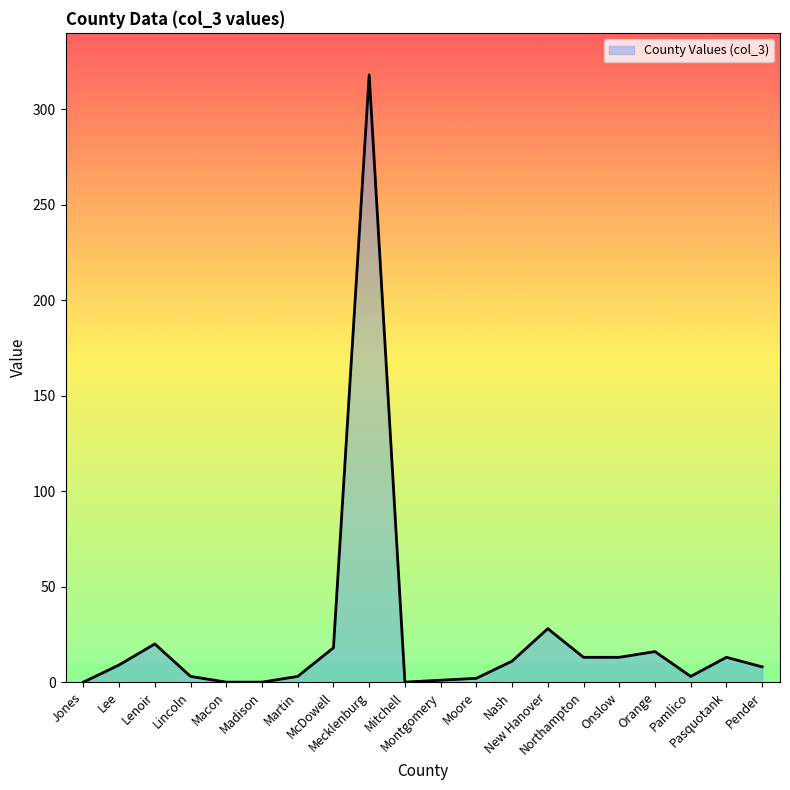

The chart shows a value of 28 at New Hanover. True or false?

True